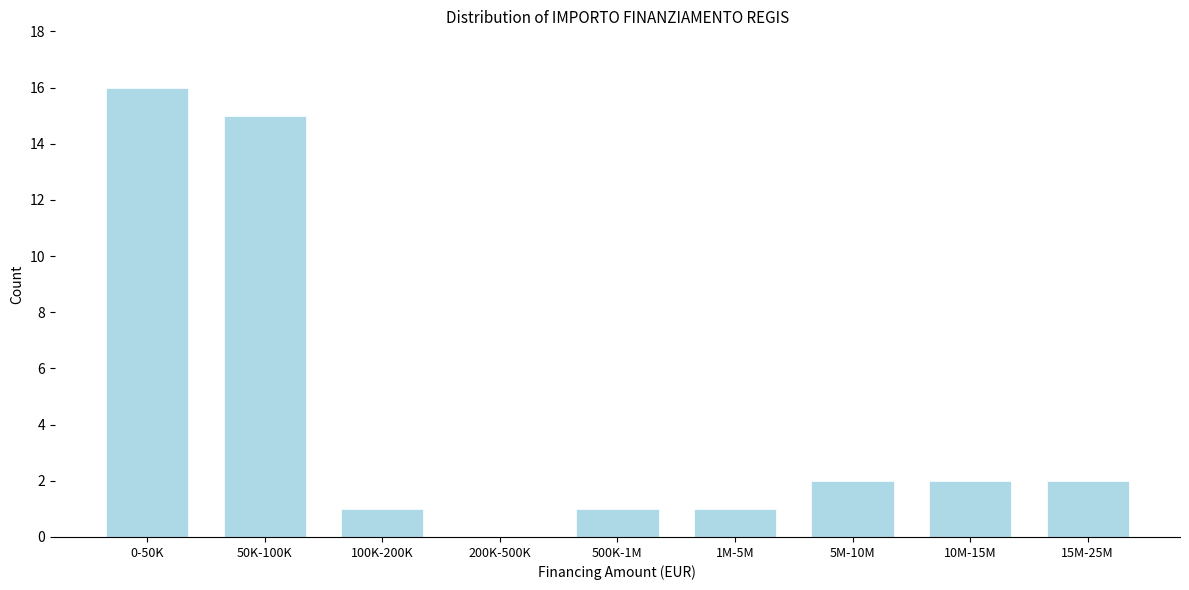

Reading left to right, extract all data points from this chart.

0-50K=16	50K-100K=15	100K-200K=1	200K-500K=0	500K-1M=1	1M-5M=1	5M-10M=2	10M-15M=2	15M-25M=2